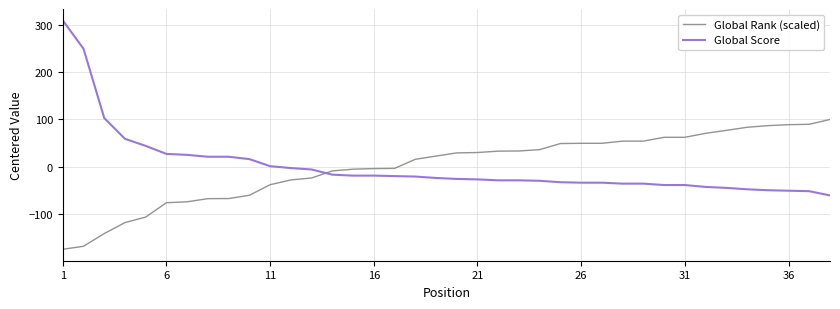

List the series in order of their peak value, lowest first.

Global Rank (scaled), Global Score